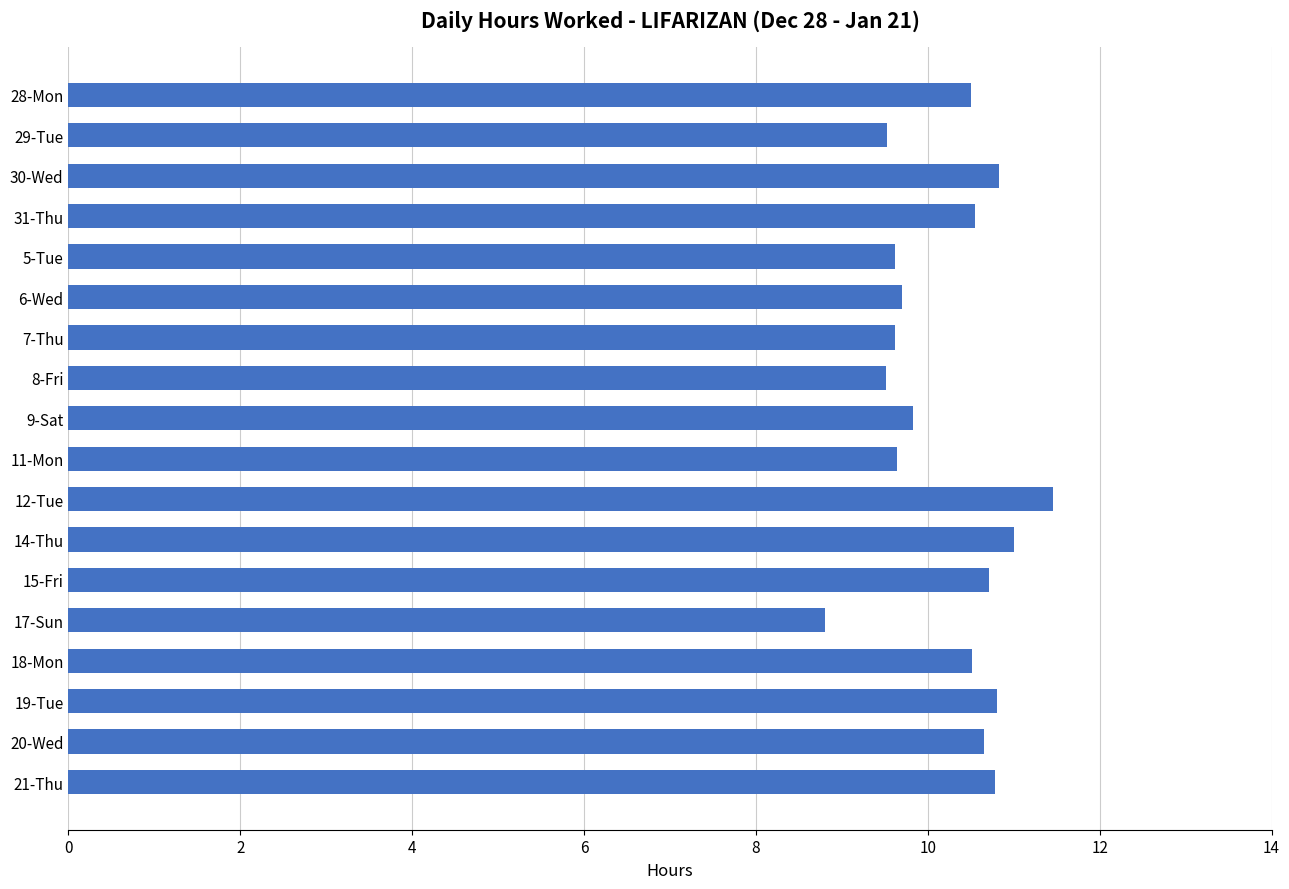

Which label corresponds to the smallest value in the chart?

17-Sun